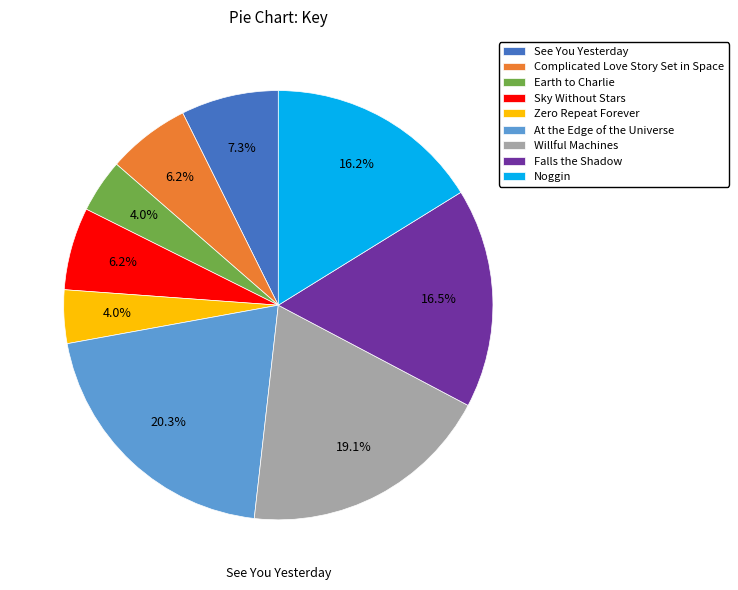

Which category has the biggest portion of the pie?

At the Edge of the Universe